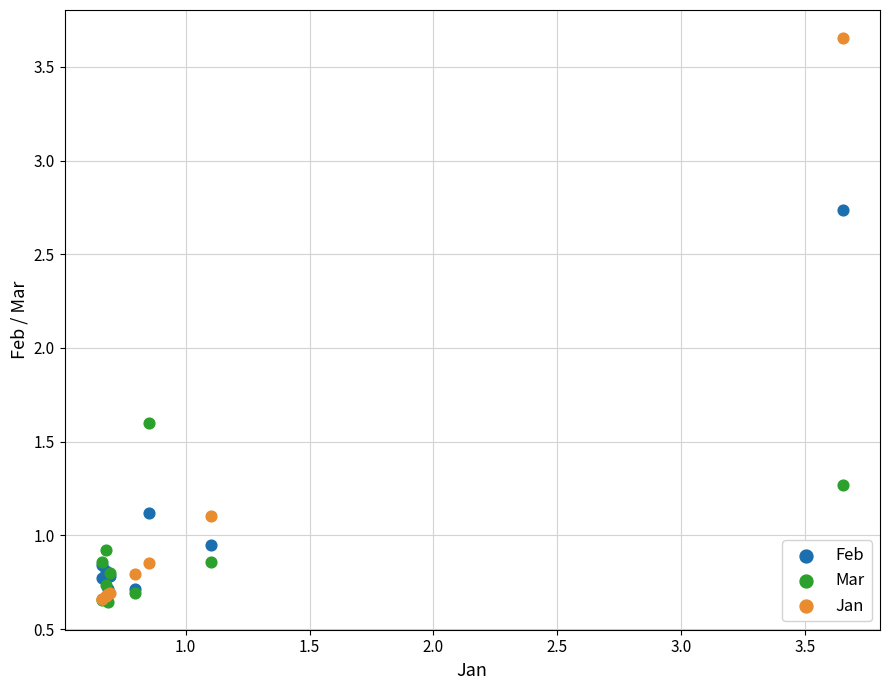

Across all series, what Y value is closest to 2?

1.6